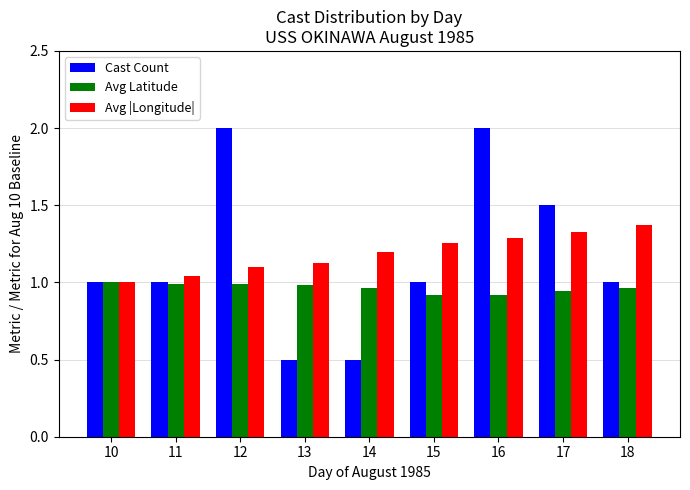

The Avg |Longitude| series shows 1.0 at 11. True or false?

True